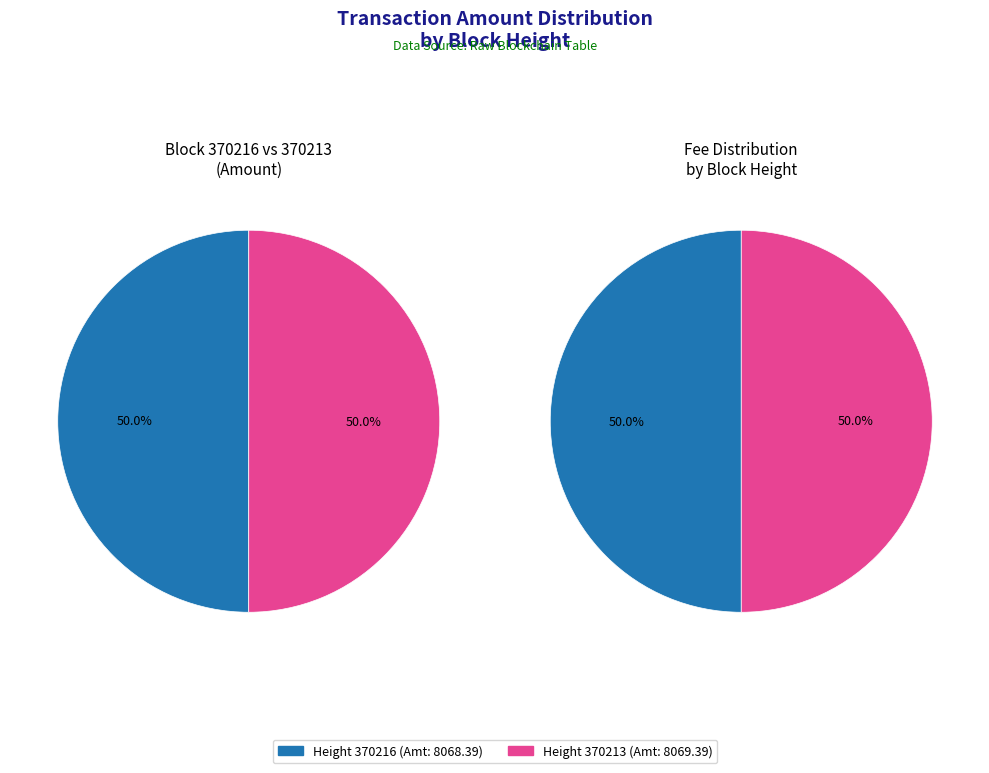

The 370213 slice represents 50% of the pie. True or false?

True